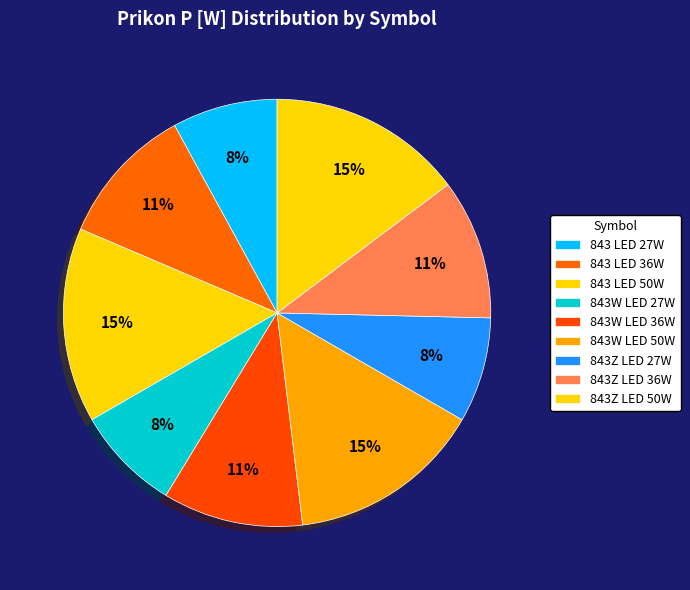

What is the change in value from 843 LED 36W to 843 LED 50W?

+14